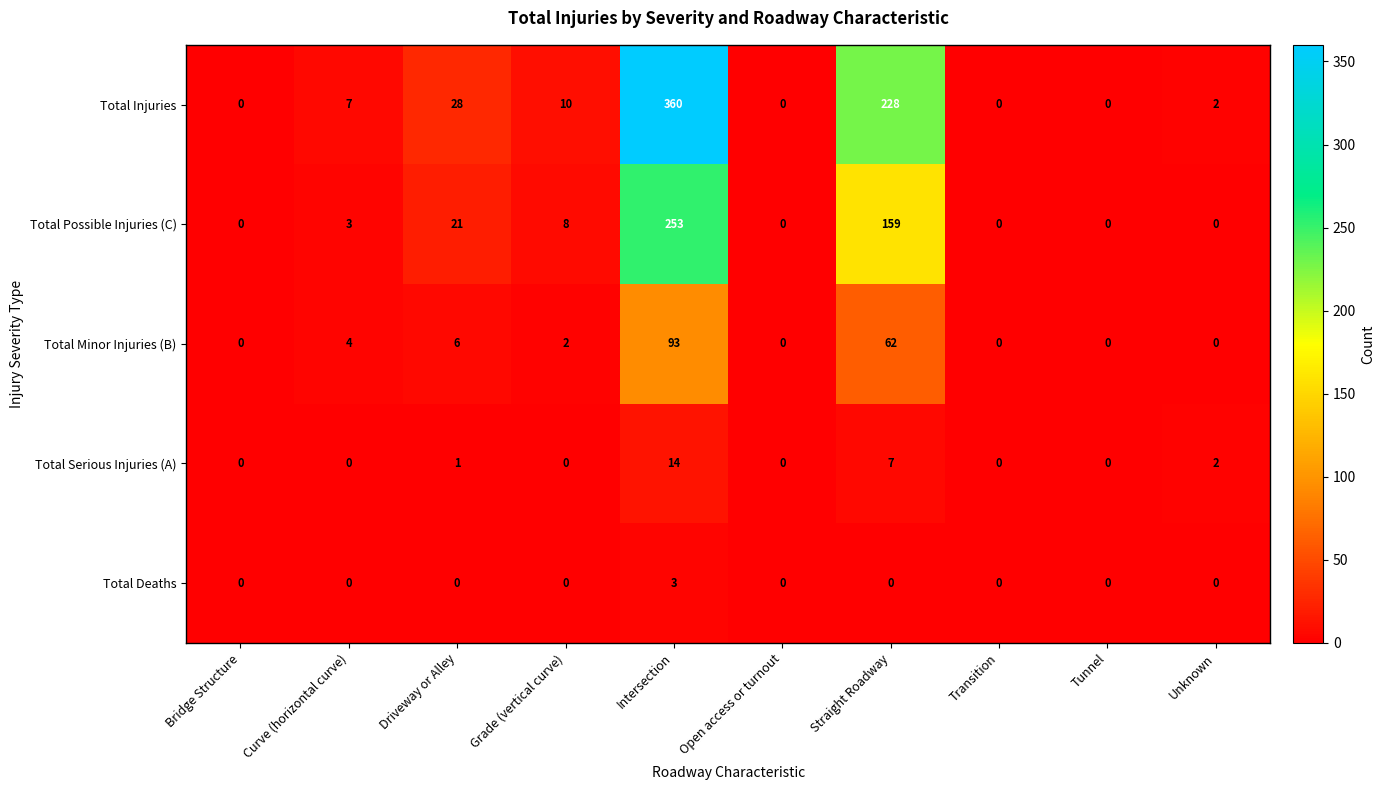

List the series in order of their peak value, lowest first.

Total Deaths, Total Serious Injuries (A), Total Minor Injuries (B), Total Possible Injuries (C), Total Injuries